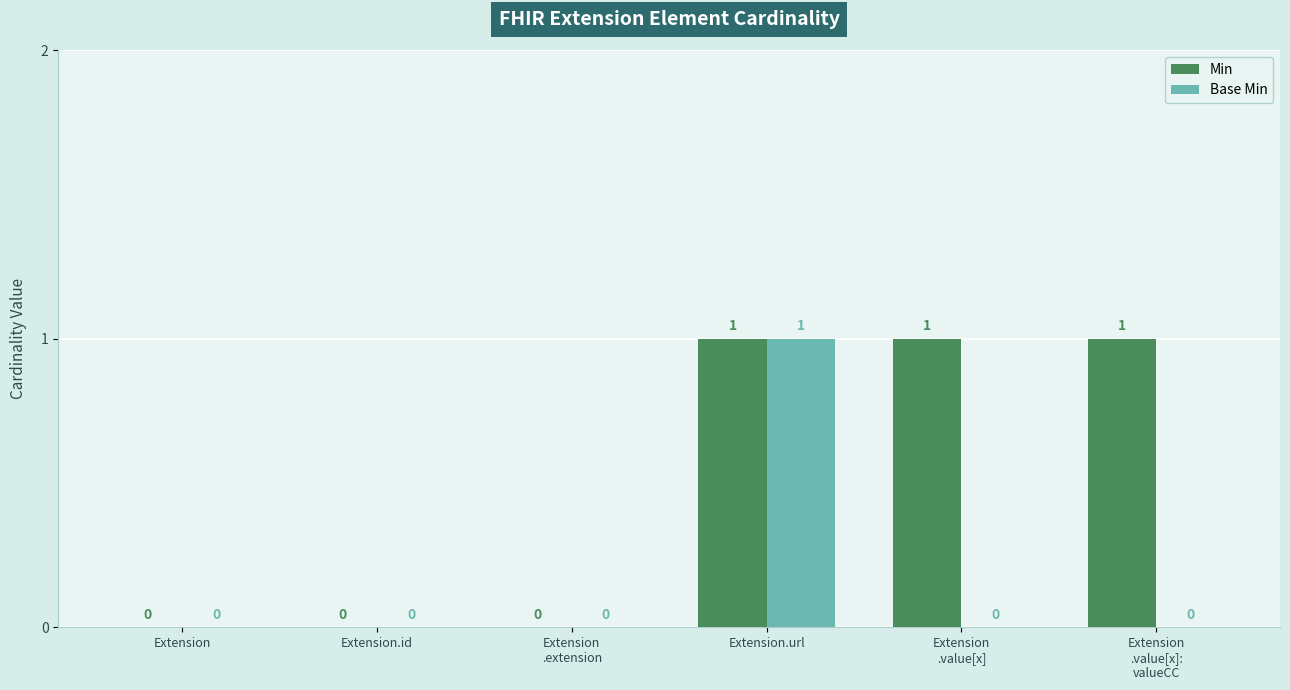

How many values in Base Min are above zero?

1